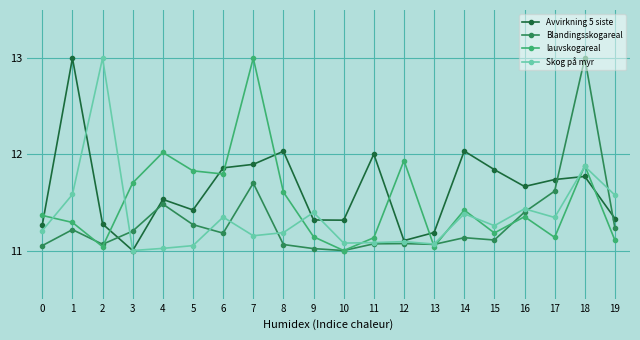

Rank the series by their average value, from lowest to highest.

Blandingsskogareal, Skog på myr, lauvskogareal, Avvirkning 5 siste